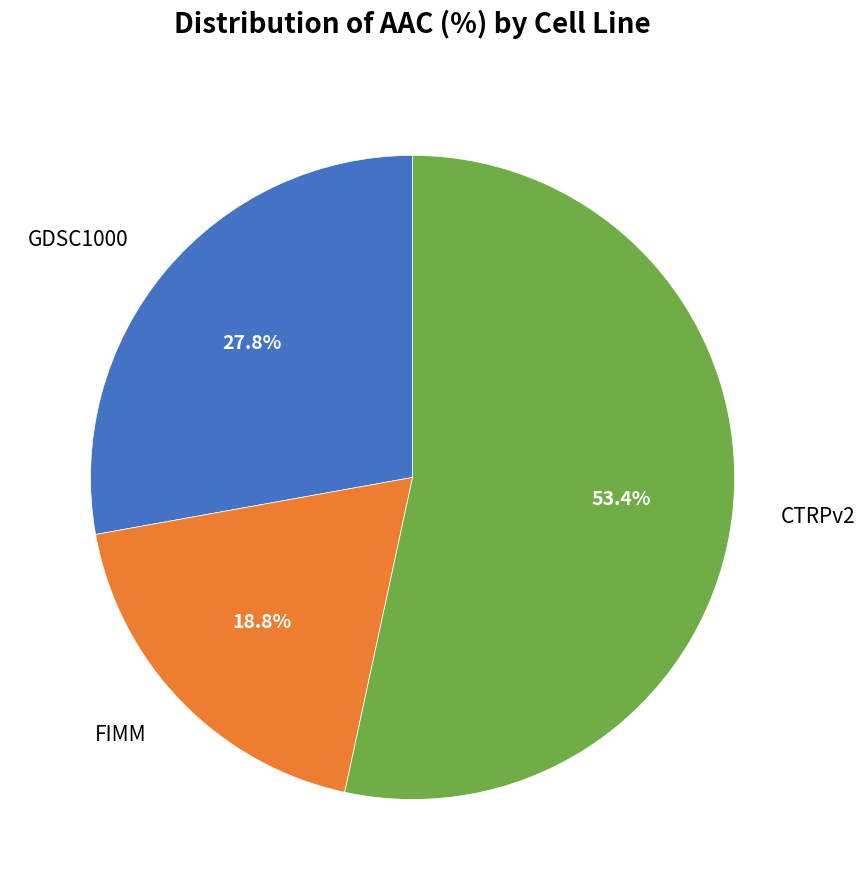

To the nearest percent, what is the combined percentage of CTRPv2 and FIMM?

72%